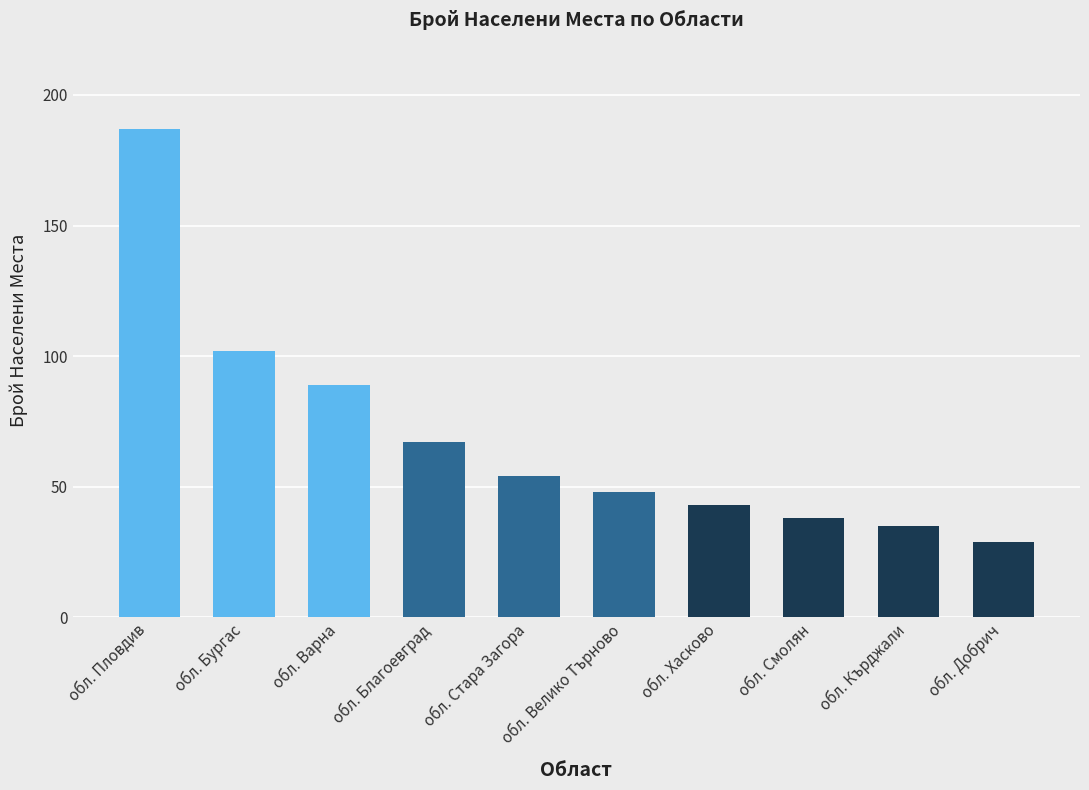

The value at обл. Бургас is 102. True or false?

True